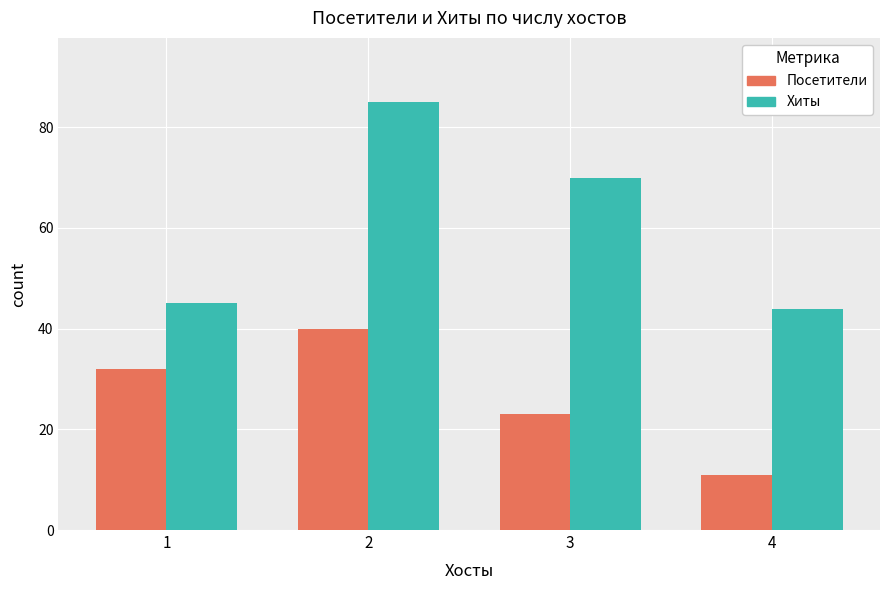

What is the sum of all Посетители values?

106